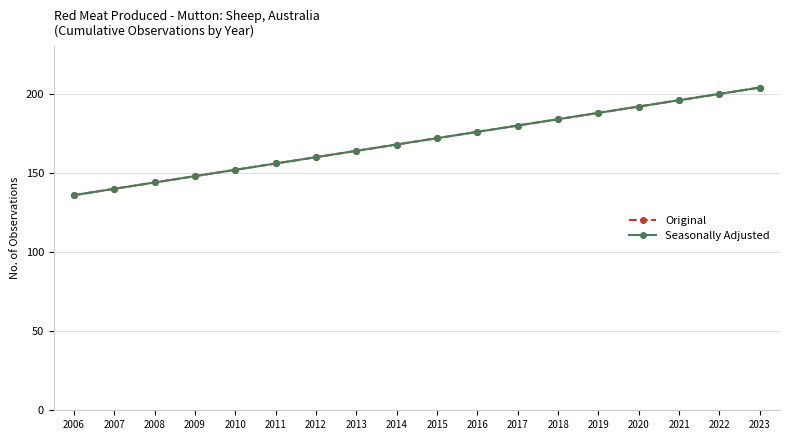

Which category has the lowest value across all series?

2006